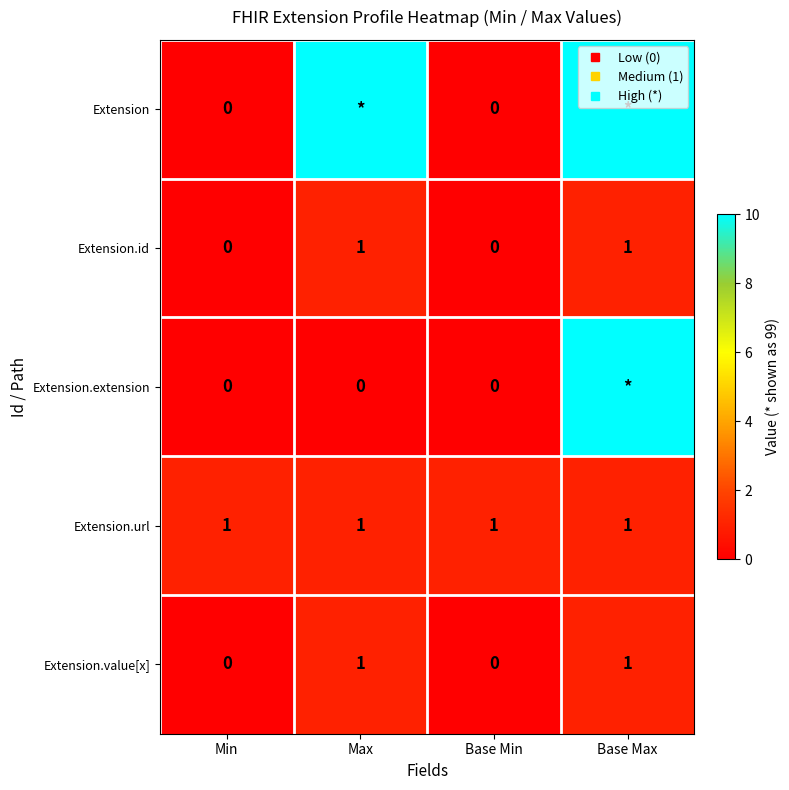

Between Max and Base Max, which series saw the biggest shift?

Extension.extension